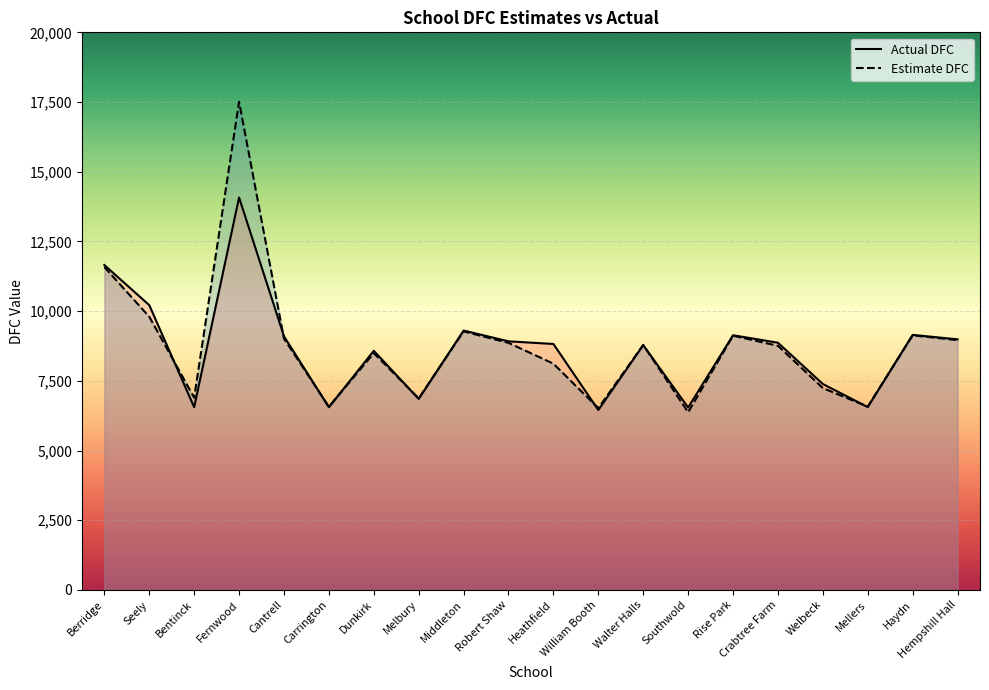

What is the spread (max minus min) of values at Mellers?

15.8